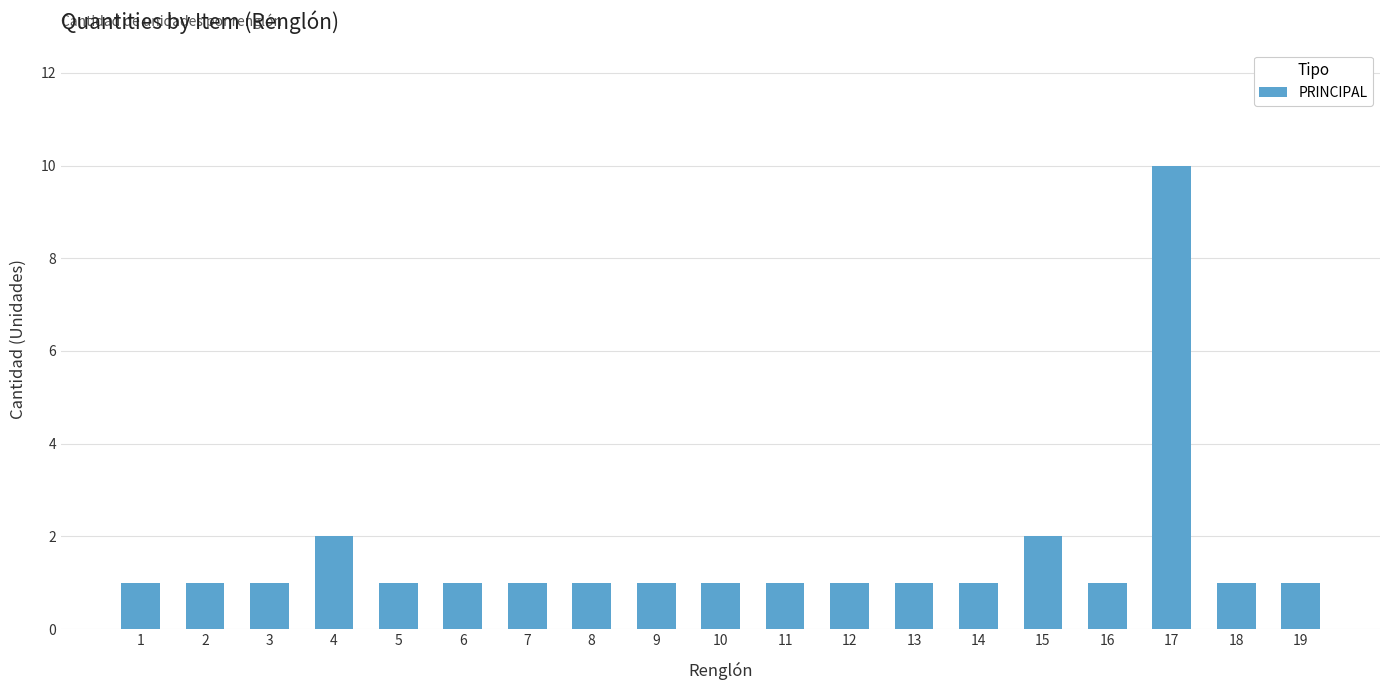

What is the sum of all values?

30